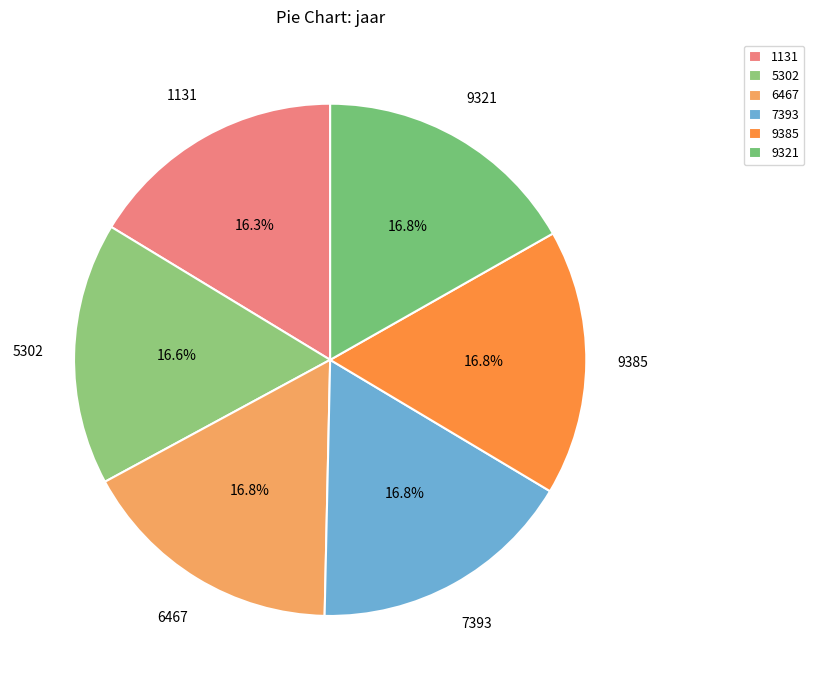

How many segments does this pie chart have?

6